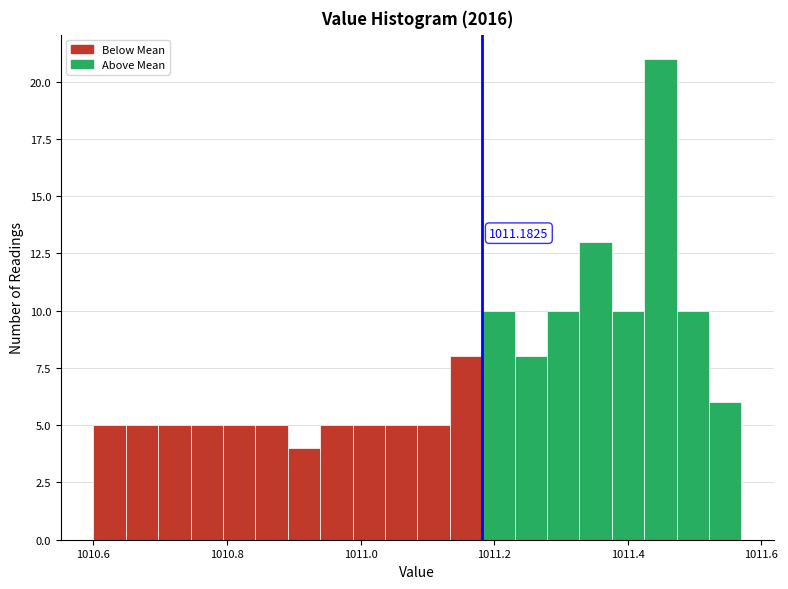

Around what value on the x-axis is the tallest bar? Give the approximate position of its centre, as read against the axis.

1011.44